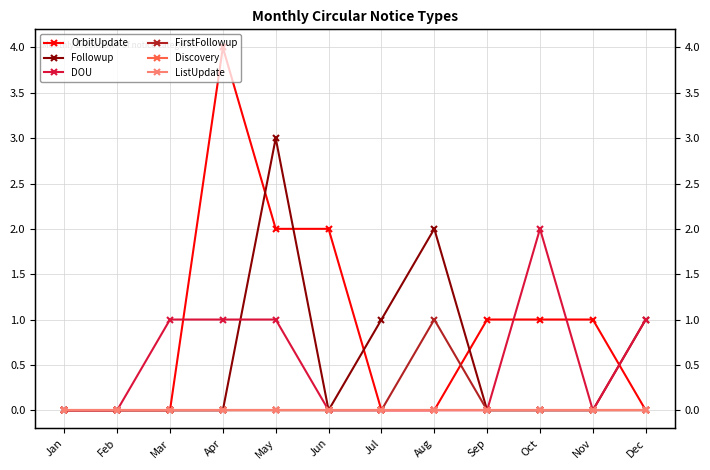

What is the difference between the Followup values at Feb and May?

3